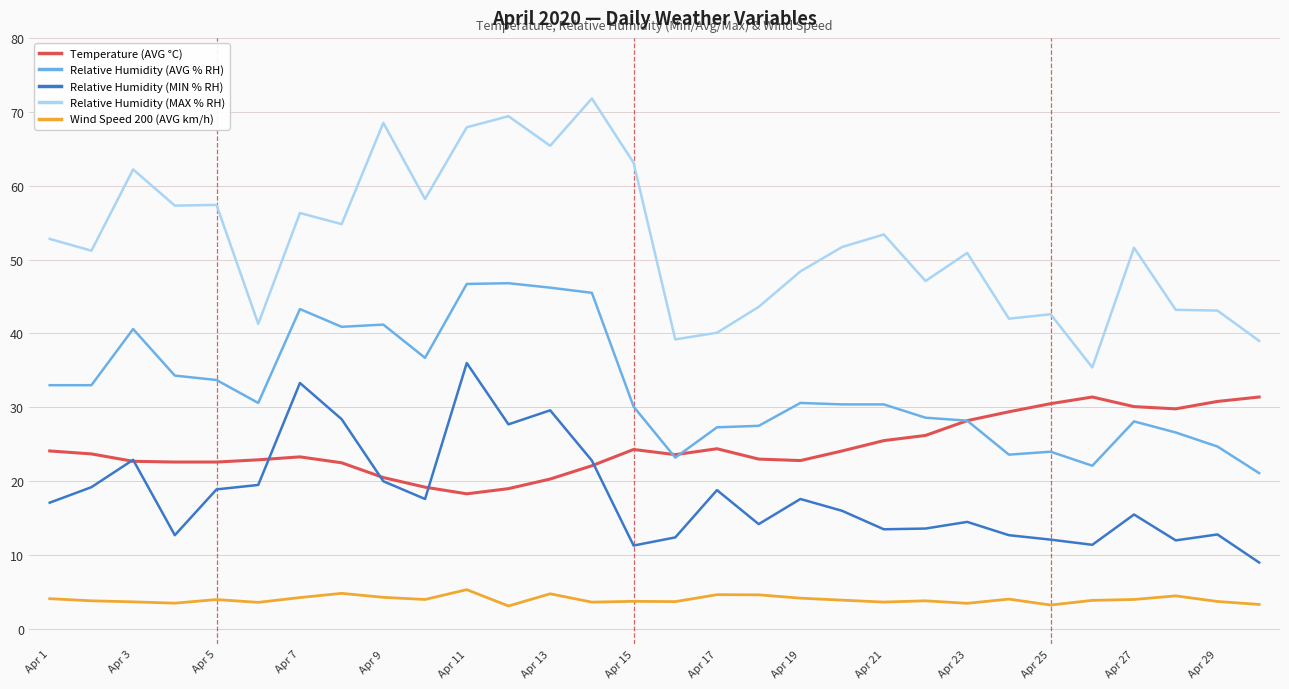

True or false: Relative Humidity (AVG % RH) and Relative Humidity (MAX % RH) cross at least once.

False